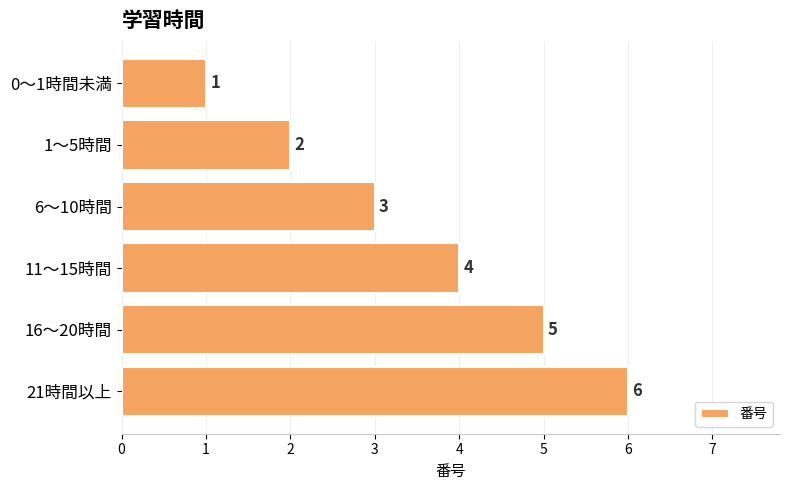

Which has a higher value, 1～5時間 or 6～10時間?

6～10時間